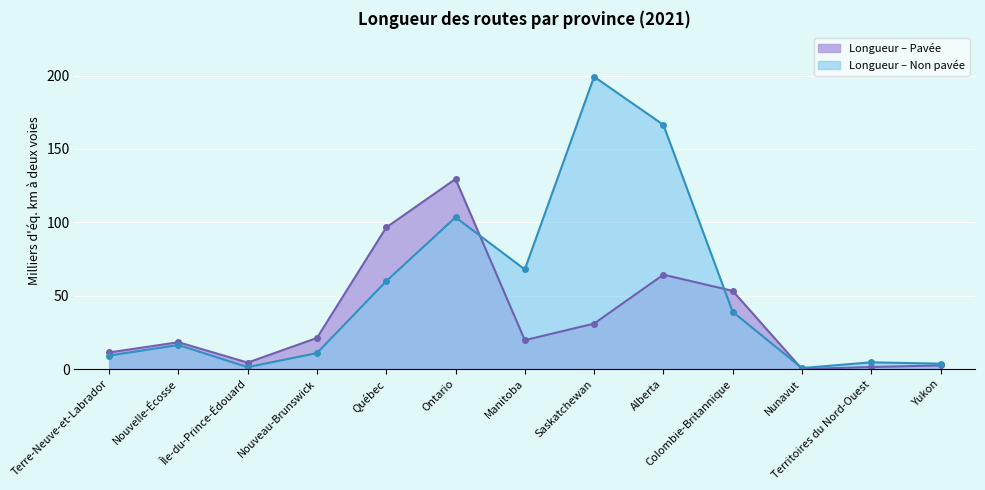

How many values in Longueur – Pavée are above zero?

12